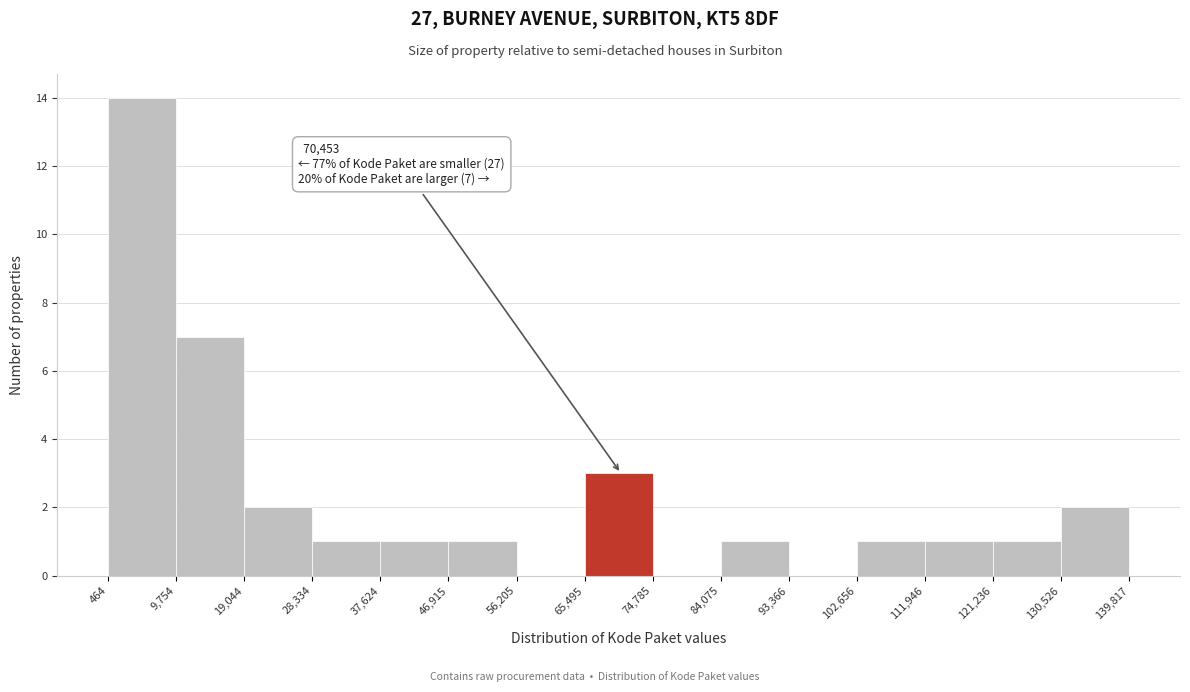

Over which range of the x-axis is the bar tallest?

464 to 9,754